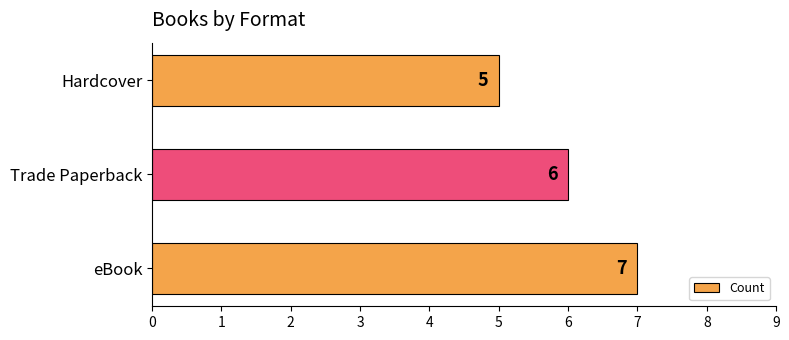

The value at Hardcover is 5. True or false?

True